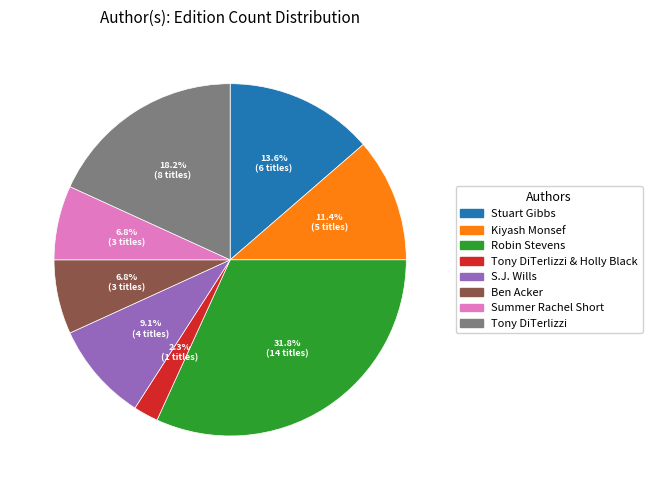

To the nearest percent, what is the difference between the largest and smallest slice percentages?

30%